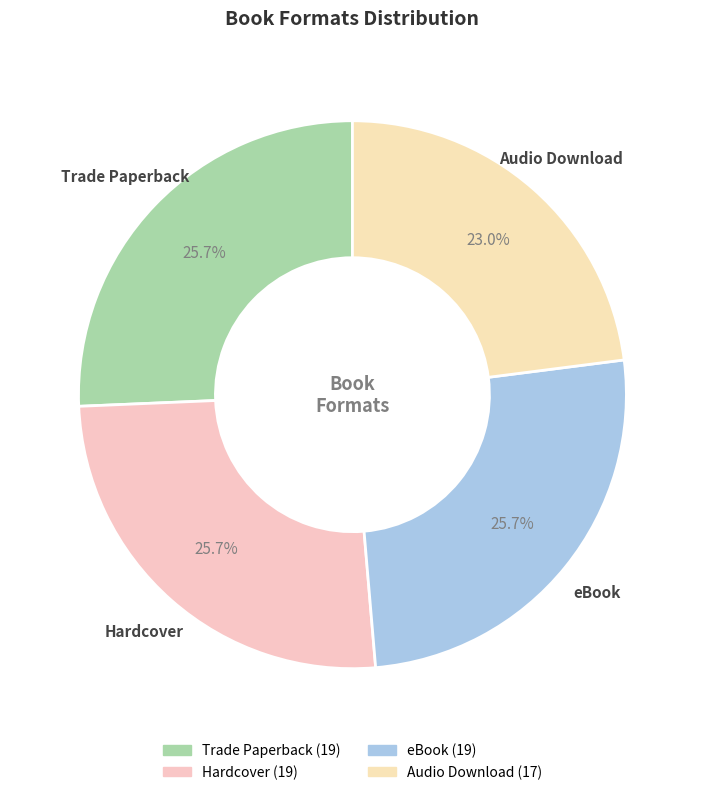

The Trade Paperback slice represents 35% of the pie. True or false?

False